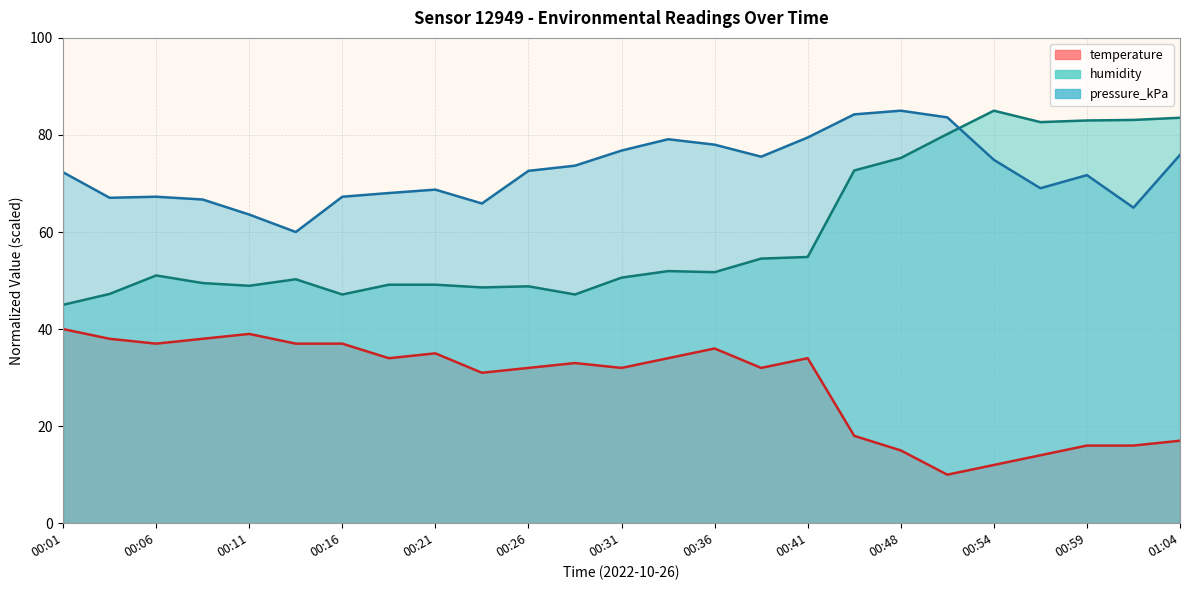

Reading left to right, transcribe all the data shown in this chart.

temperature: 40.0	38.0	37.0	38.0	39.0	37.0	37.0	34.0	35.0	31.0	32.0	33.0	32.0	34.0	36.0	32.0	34.0	18.0	15.0	10.0	12.0	14.0	16.0	16.0	17.0
humidity: 45.0	47.2	51.1	49.5	48.9	50.3	47.1	49.1	49.1	48.6	48.8	47.1	50.6	51.9	51.7	54.5	54.9	72.7	75.3	80.2	85.0	82.6	83.0	83.1	83.5
pressure_kPa: 72.3	67.1	67.3	66.7	63.6	60.0	67.3	68.0	68.7	65.9	72.6	73.7	76.8	79.1	78.0	75.5	79.5	84.2	85.0	83.6	74.9	69.0	71.7	65.0	75.9